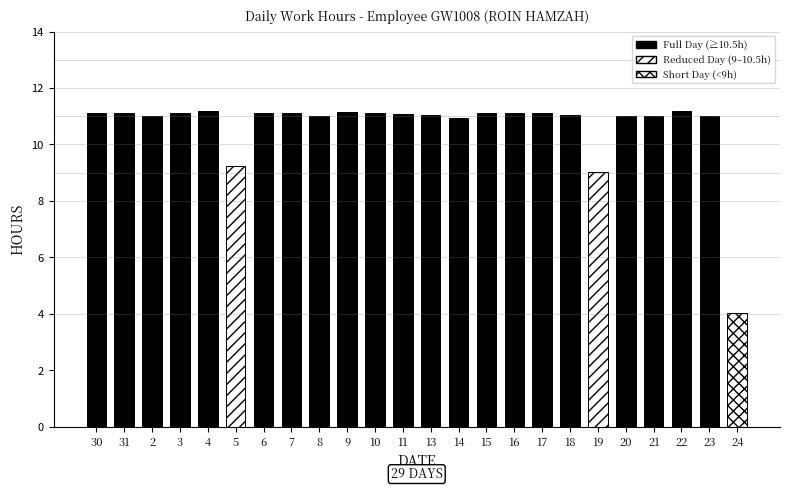

What is the greatest value displayed?

11.2